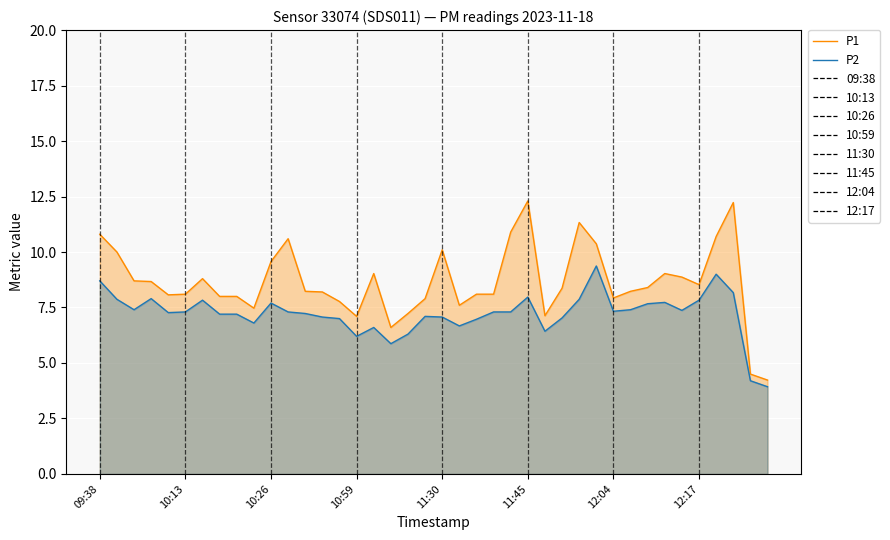

How many data points in P1 are less than 8?

11